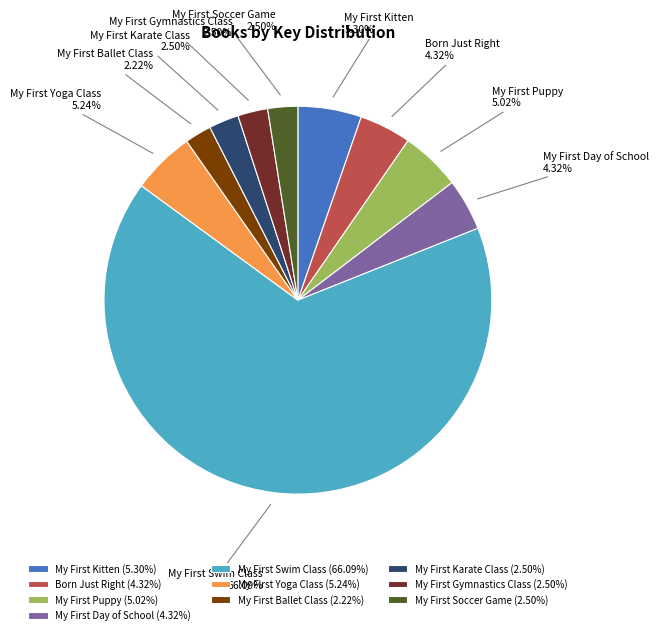

Which category has the smallest portion of the pie?

My First Ballet Class